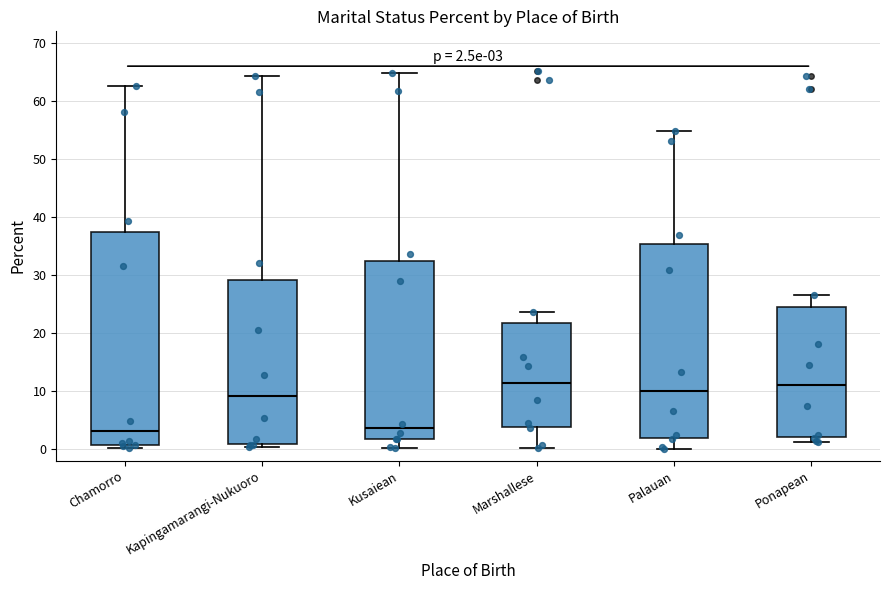

Which box is the tallest, from its lower edge to its upper edge?

Chamorro